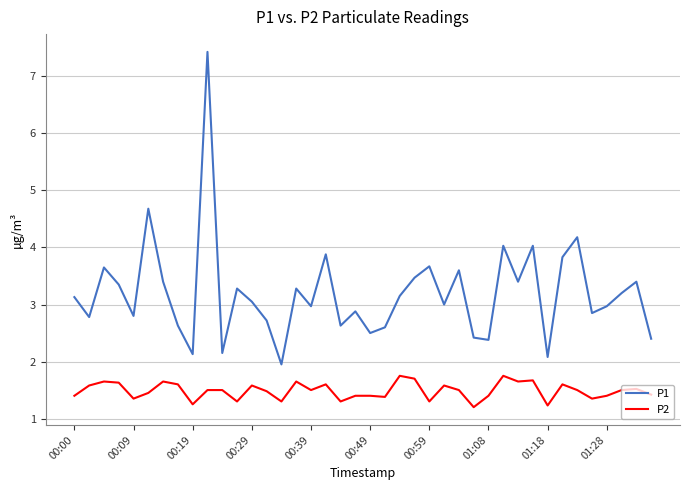

What is the average value of the P1 series?

3.2